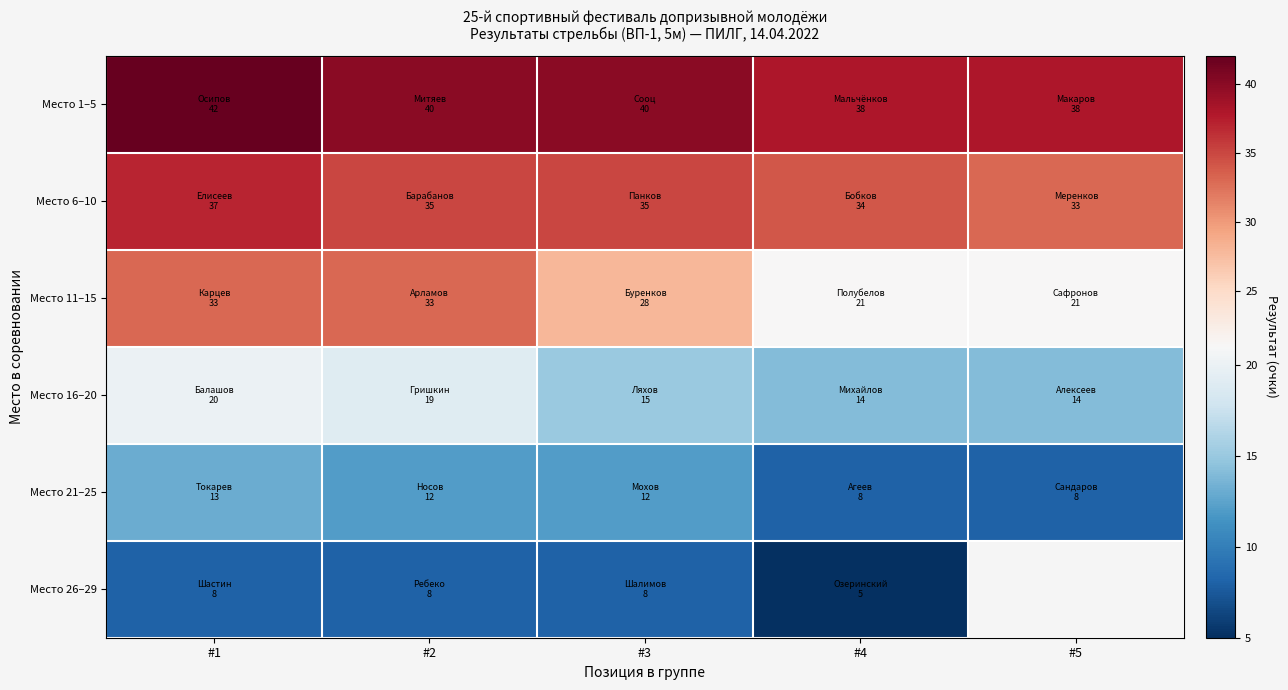

How many values in the Место 21–25 series exceed 12?

1